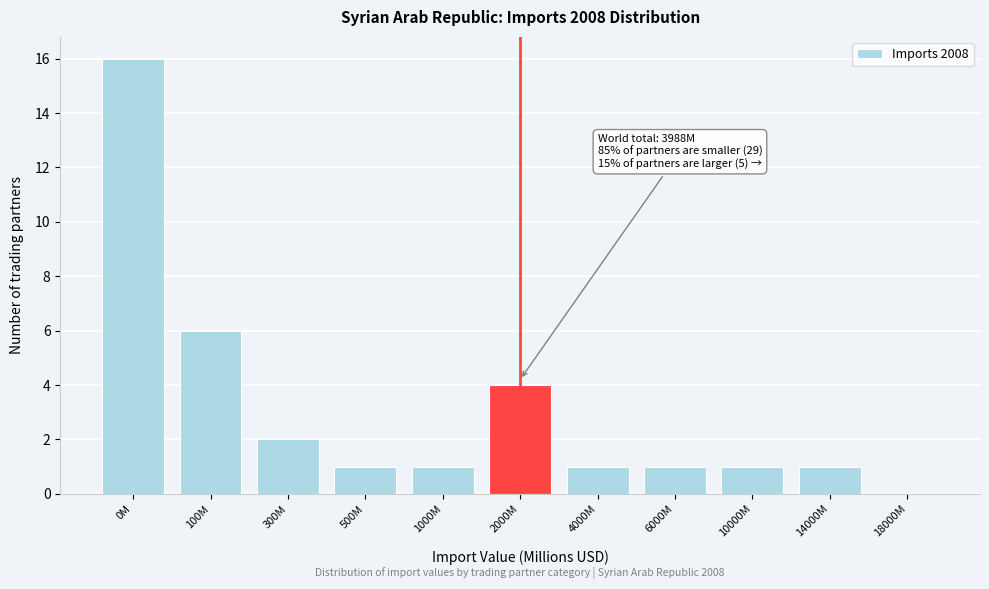

Reading left to right, list all the values displayed in this chart.

0M=16	100M=6	300M=2	500M=1	1000M=1	2000M=4	4000M=1	6000M=1	10000M=1	14000M=1	18000M=0